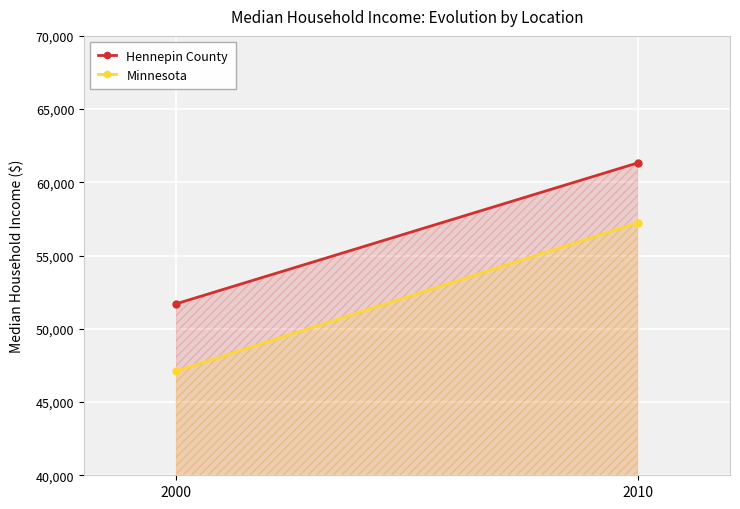

Which category has the lowest value across all series?

2000